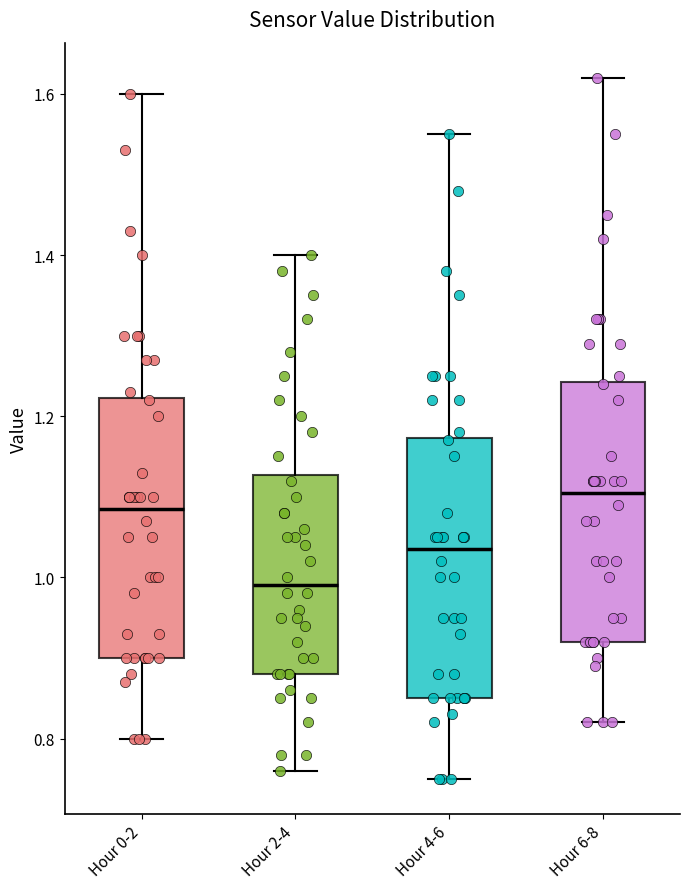

Reading left to right, transcribe this box plot: for each box, give where its median line is, the range the box spans, and where its two whiskers end, as read against the y-axis. The values are not printed on the chart, so give them approximately, as read against the axis.

Hour 0-2: median 1.08, box 0.90 to 1.22, whiskers 0.80 to 1.60
Hour 2-4: median 1.00, box 0.88 to 1.12, whiskers 0.76 to 1.40
Hour 4-6: median 1.04, box 0.86 to 1.18, whiskers 0.76 to 1.56
Hour 6-8: median 1.10, box 0.92 to 1.24, whiskers 0.82 to 1.62